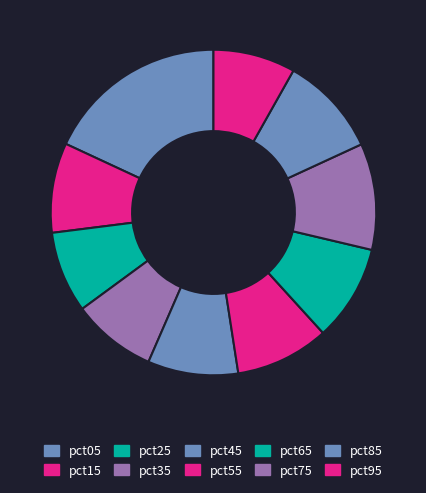

How many slices are in this pie chart?

10